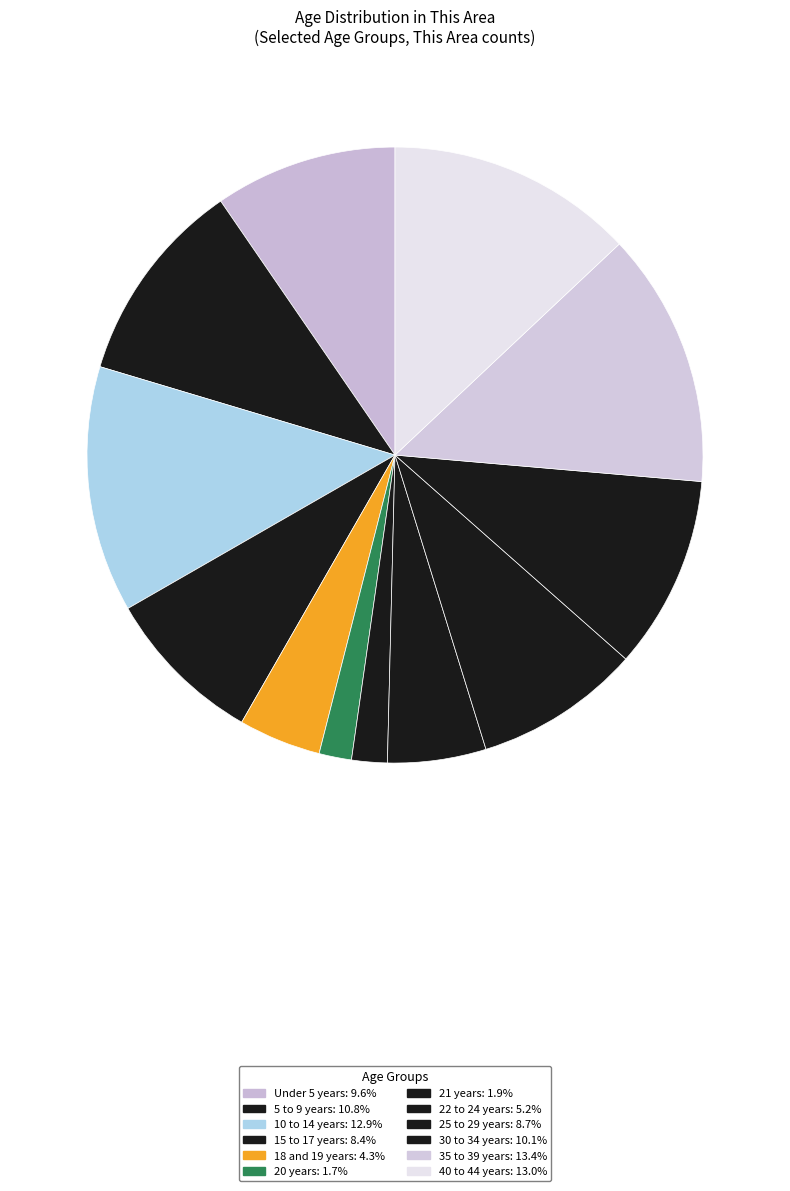

To the nearest percent, what is the average slice percentage?

8%